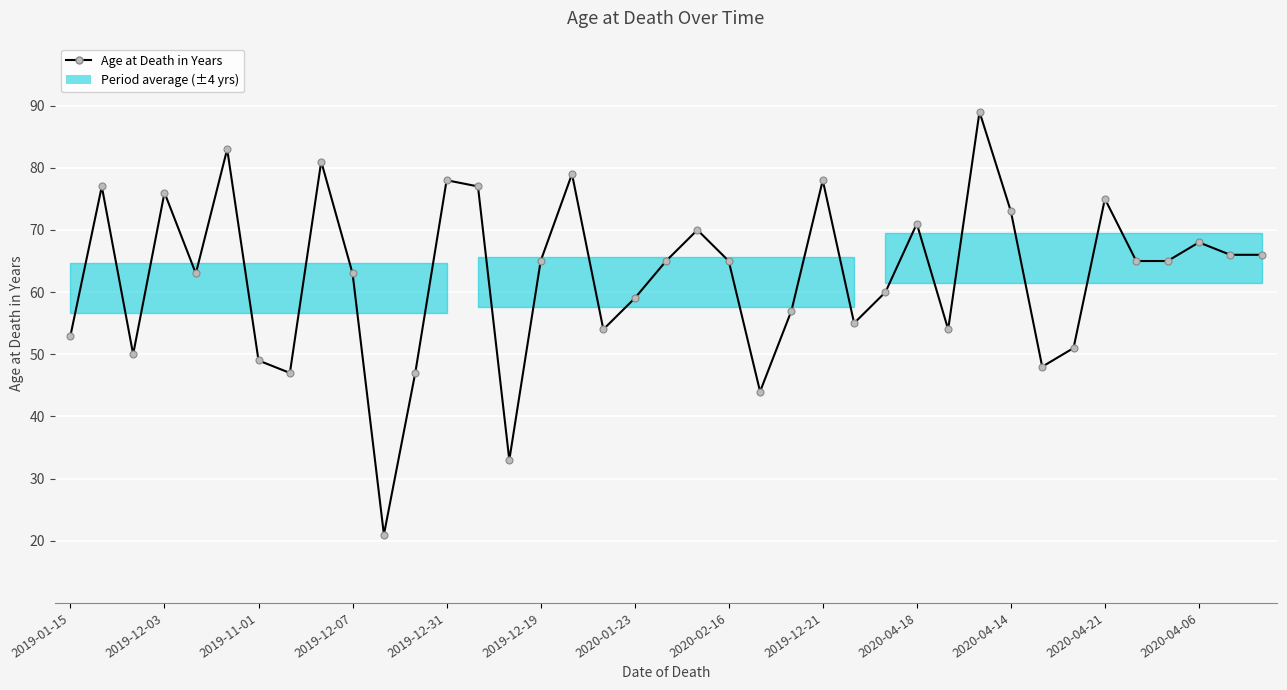

What is the greatest value displayed?

89